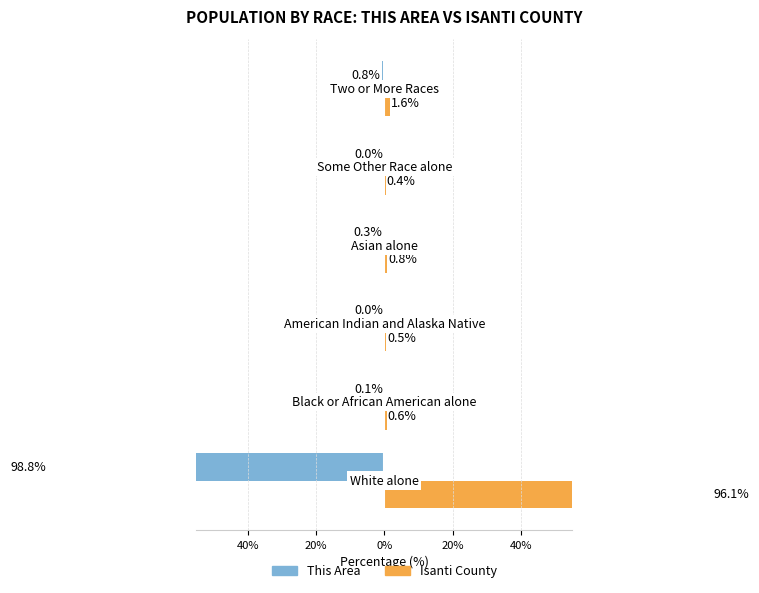

Rank the series by their average value, from highest to lowest.

Isanti County, This Area